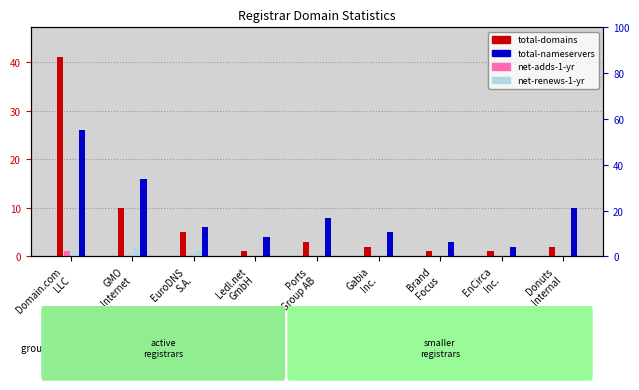

How many bars are there in each group?

4